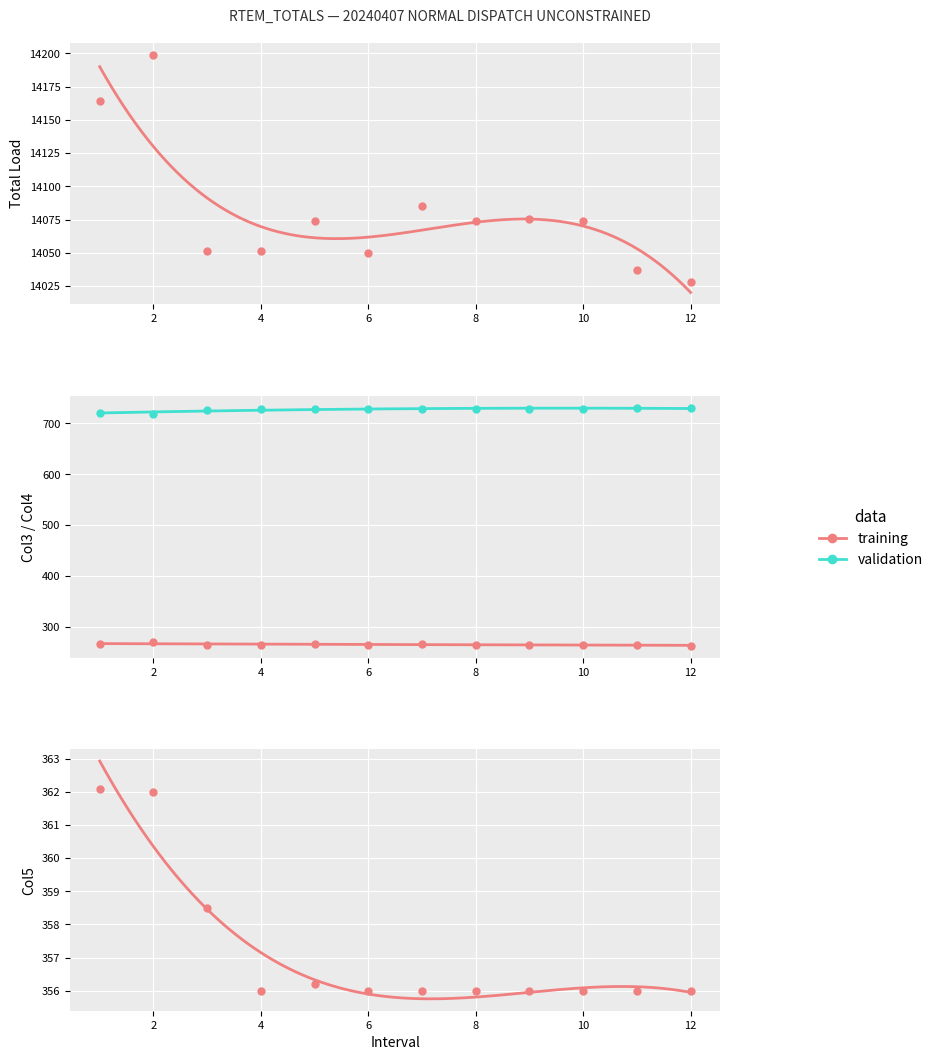

Which series has the largest total across all categories?

validation